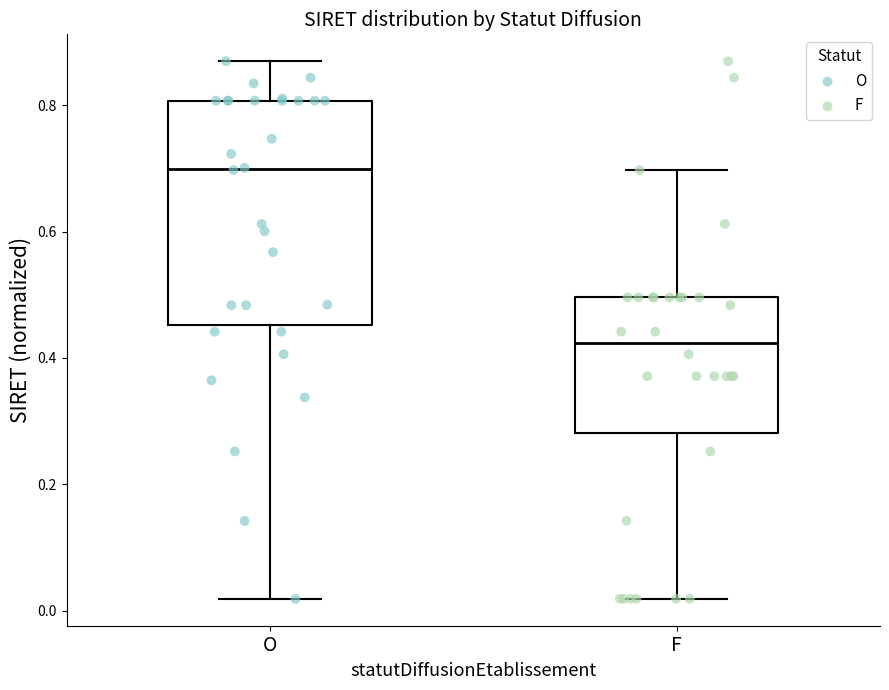

Which box has the highest median line?

O